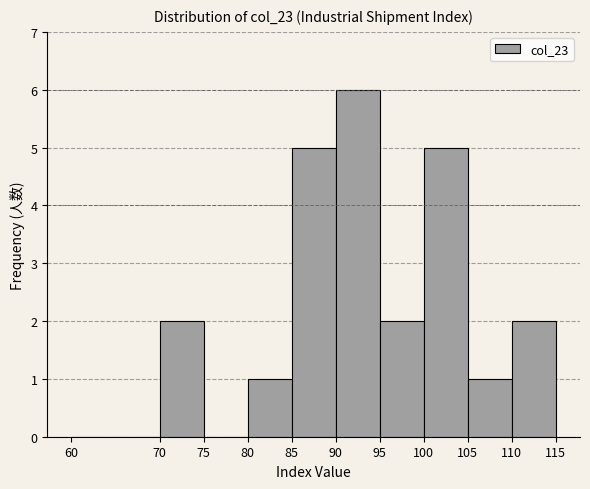

Which range on the x-axis has the tallest bar?

90 to 95